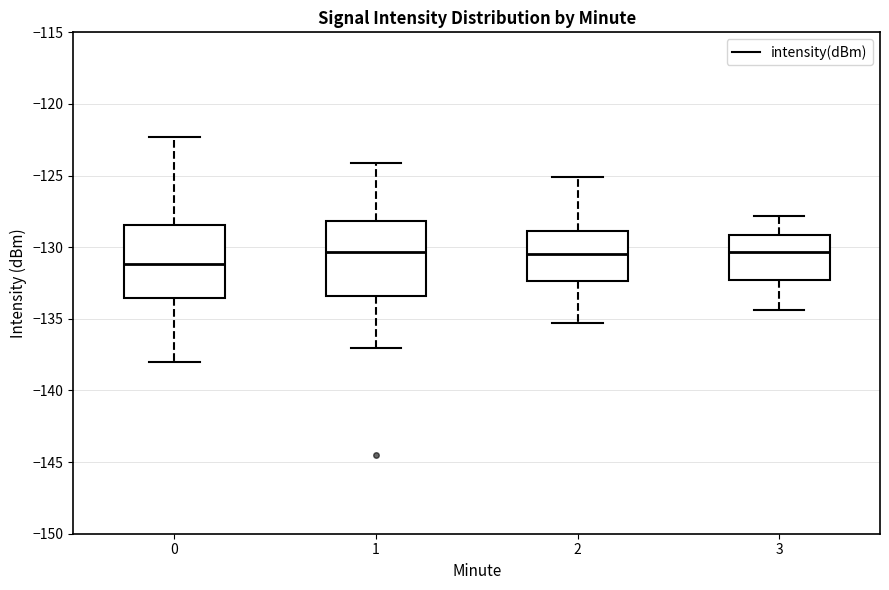

Where does the upper whisker of the box at x = 1 end on the y-axis? The values are not printed on the chart, so give them approximately, as read against the axis.

-124.0